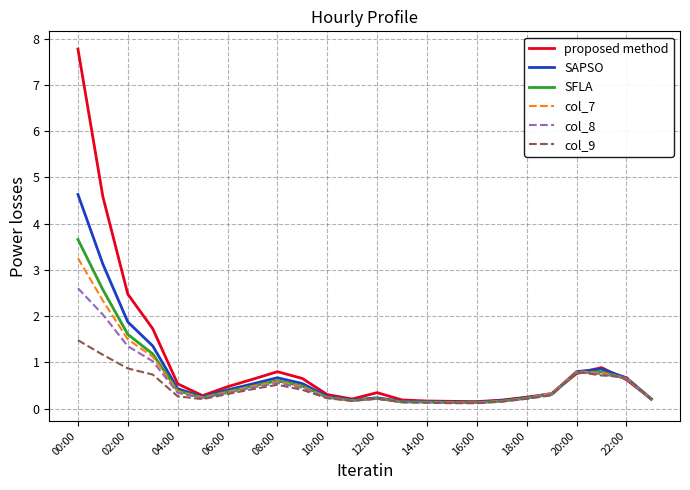

Which series has the widest spread of values?

proposed method